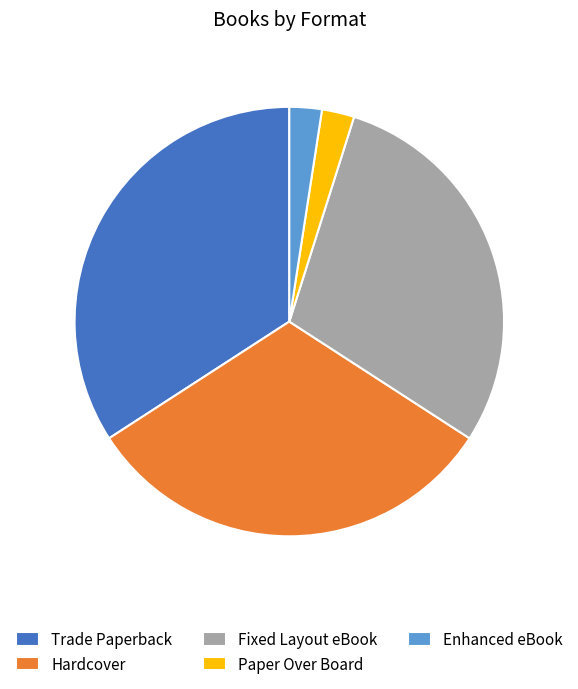

Is the sum of Hardcover and Enhanced eBook greater than half?

No